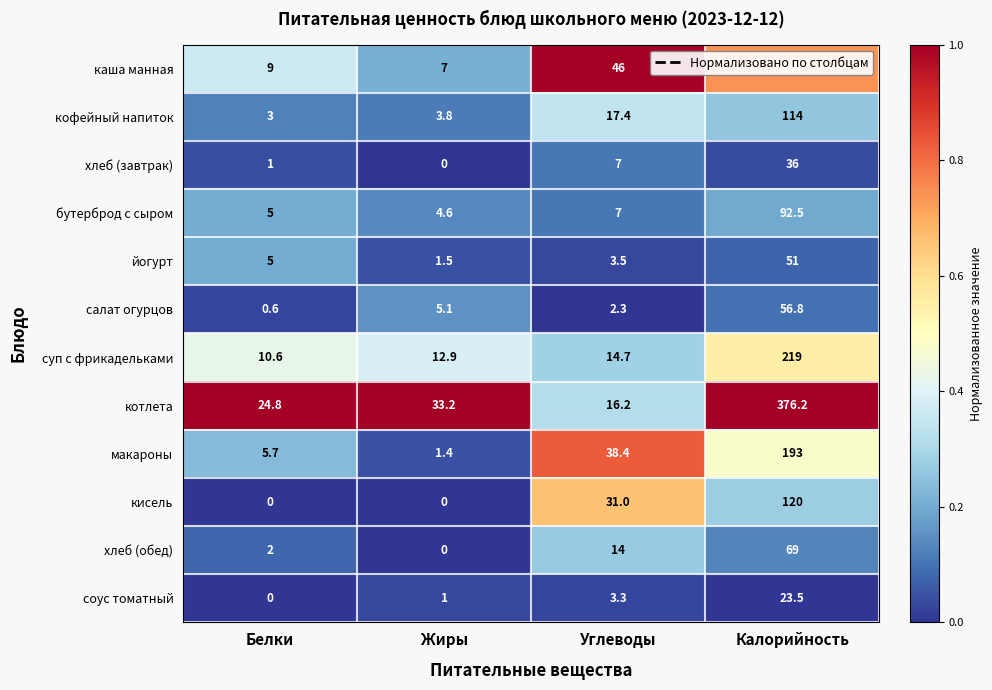

What is the sum of all йогурт values?

61.0